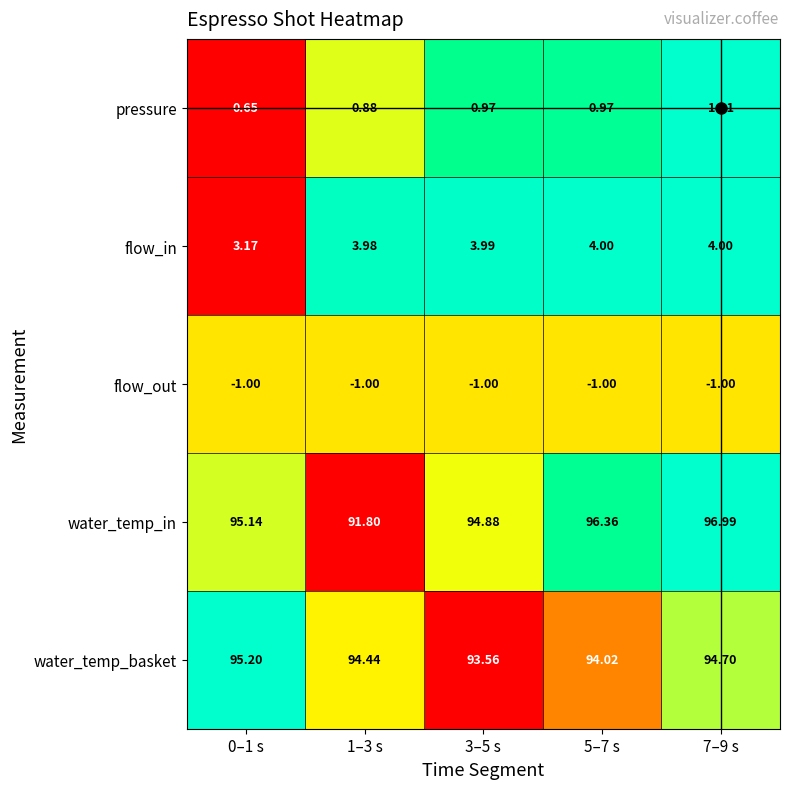

Is the value of water_temp_in at 3–5 s greater than the value of water_temp_basket at 1–3 s?

Yes